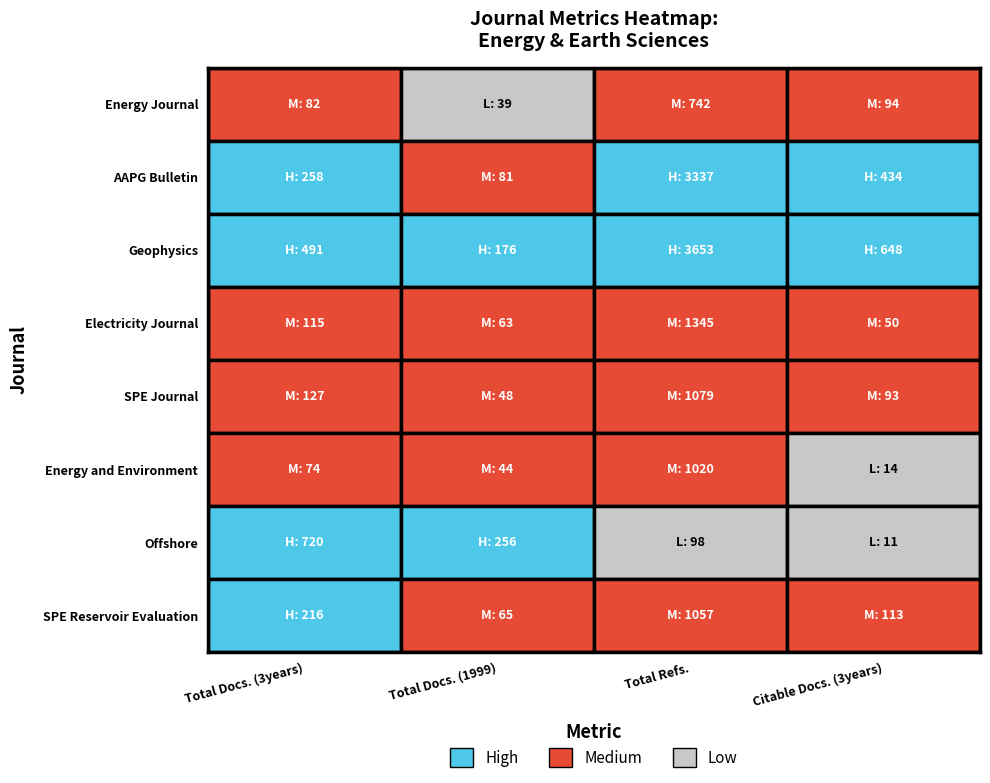

At which label does Energy Journal reach its minimum?

Total Docs. (1999)